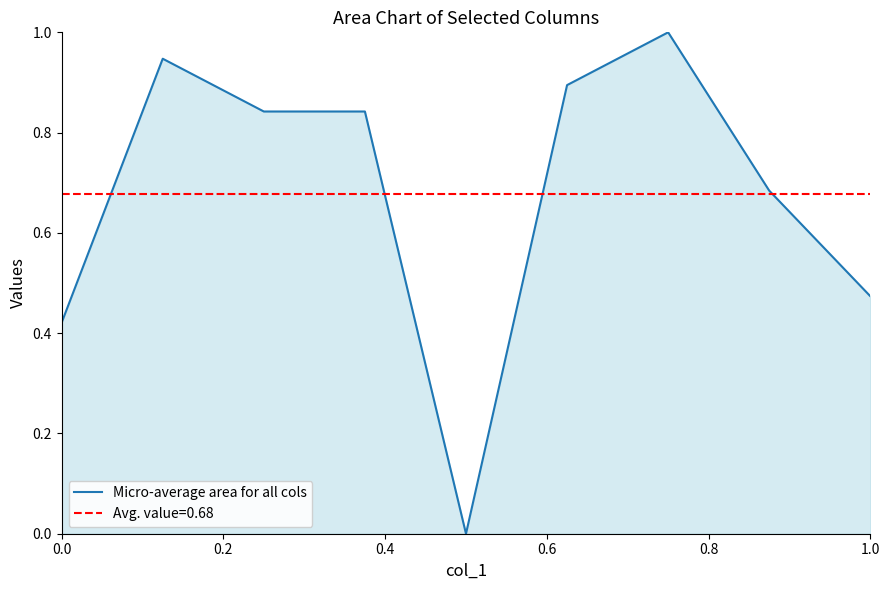

What is the sum of all values?

6.1